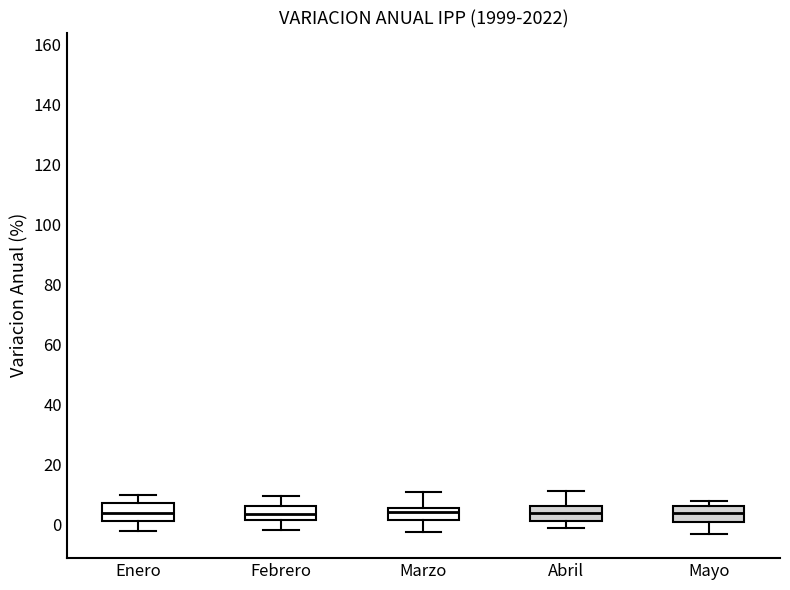

Reading left to right, read every box against the y-axis: the position of its median line, the range the box covers, and the ends of its whiskers. The values are not printed on the chart, so give them approximately, as read against the axis.

Enero: median 4, box 2 to 8, whiskers -2 to 10
Febrero: median 4, box 2 to 6, whiskers -2 to 10
Marzo: median 4, box 2 to 6, whiskers -2 to 10
Abril: median 4, box 2 to 6, whiskers -2 to 12
Mayo: median 4, box 0 to 6, whiskers -4 to 8